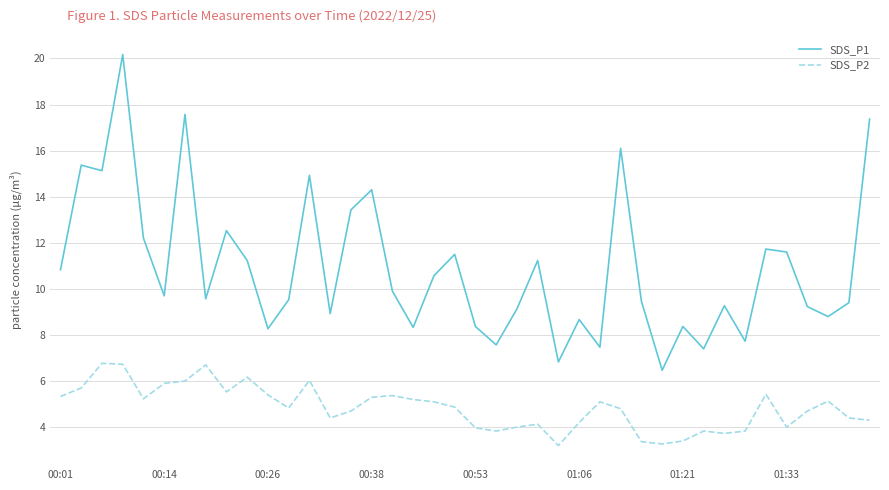

What is the difference between the maximum and minimum values in the SDS_P1 series?

13.7